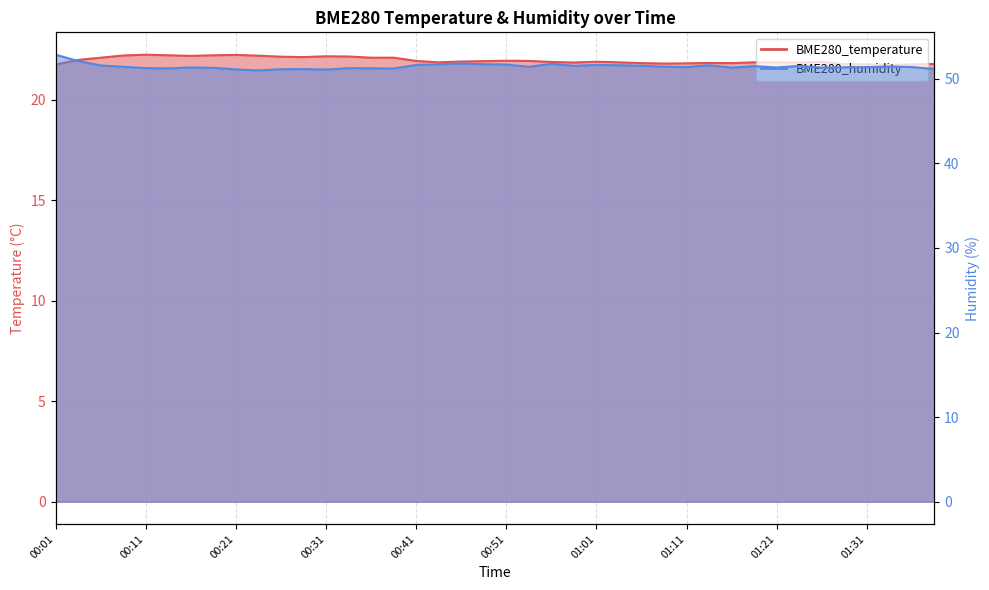

What is the maximum value shown in the chart?

52.9